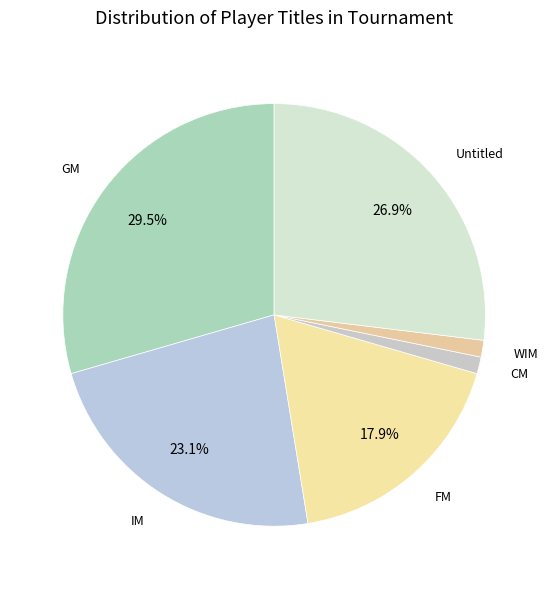

What is the smallest slice in the pie chart?

CM